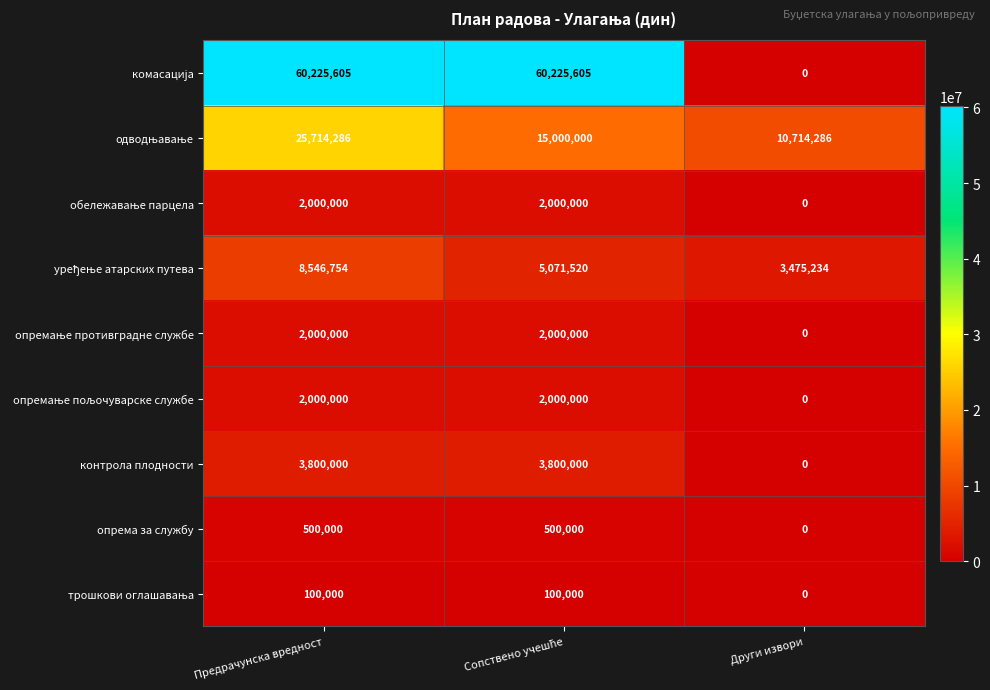

How many data points does each series have?

3